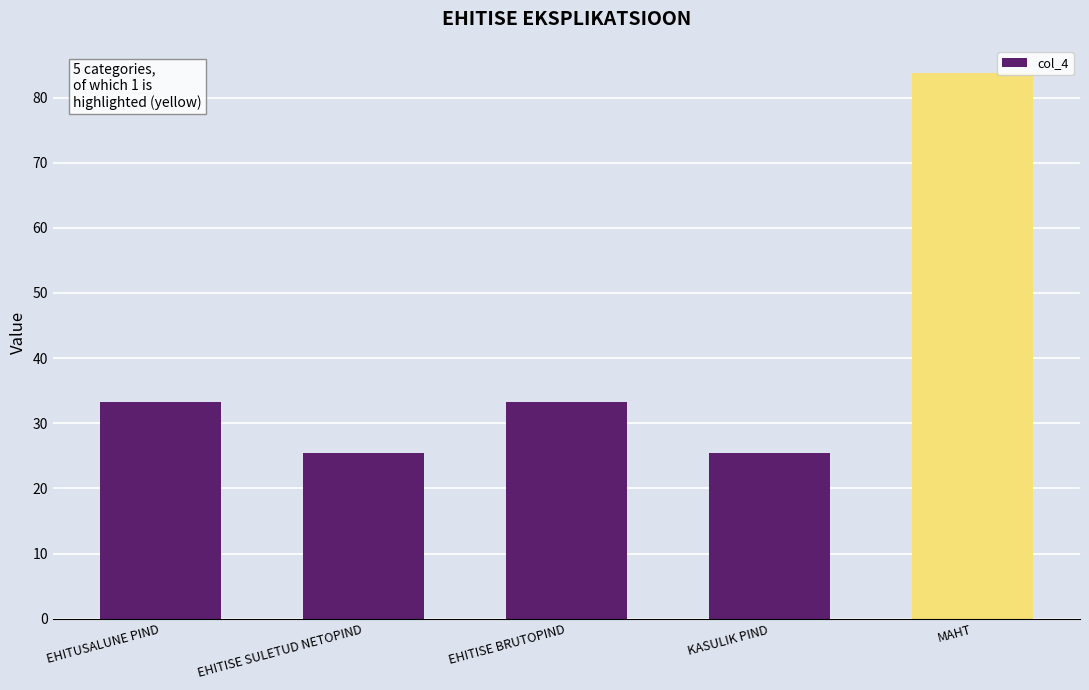

The value at EHITUSALUNE PIND is 33.2. True or false?

True